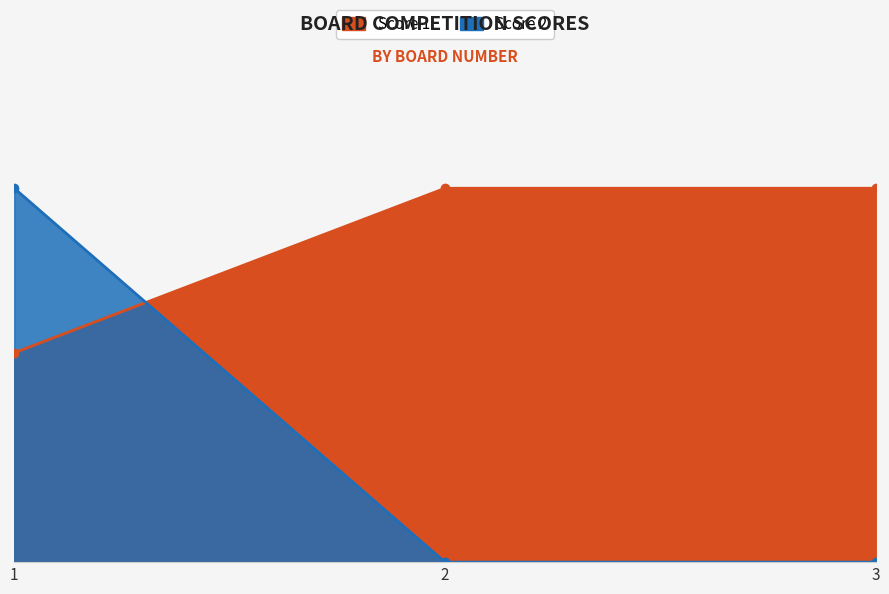

How many data points in Score 2 are above 0?

1